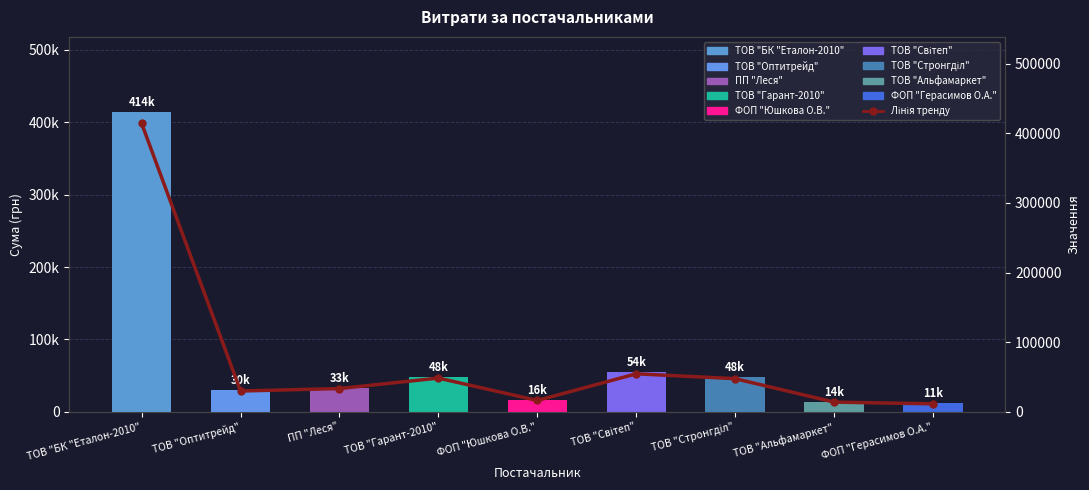

Where does the data first go above 33289?

ТОВ "БК "Еталон-2010"